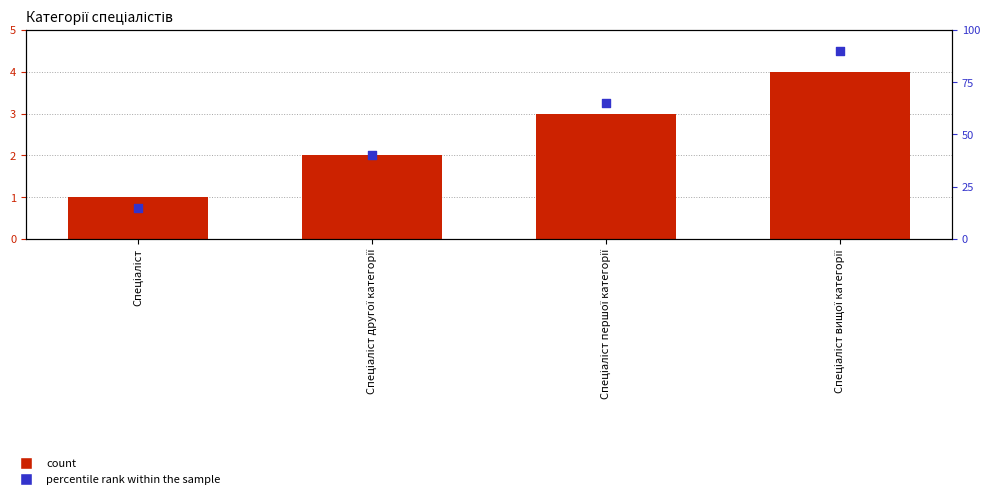

Which series reaches the minimum Y coordinate?

Ідентифікатор